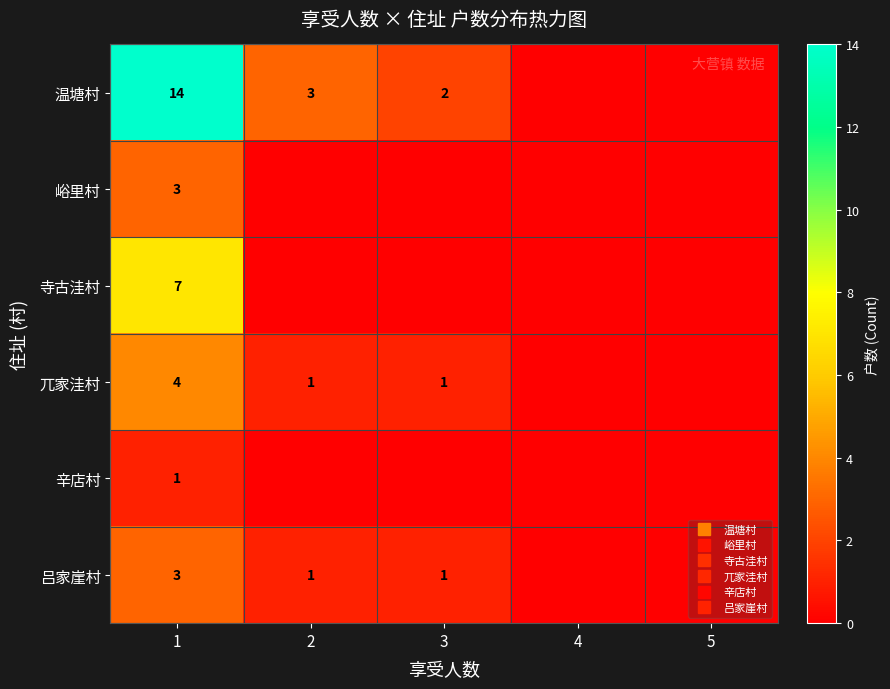

The 寺古洼村 series shows 2 at 5. True or false?

False